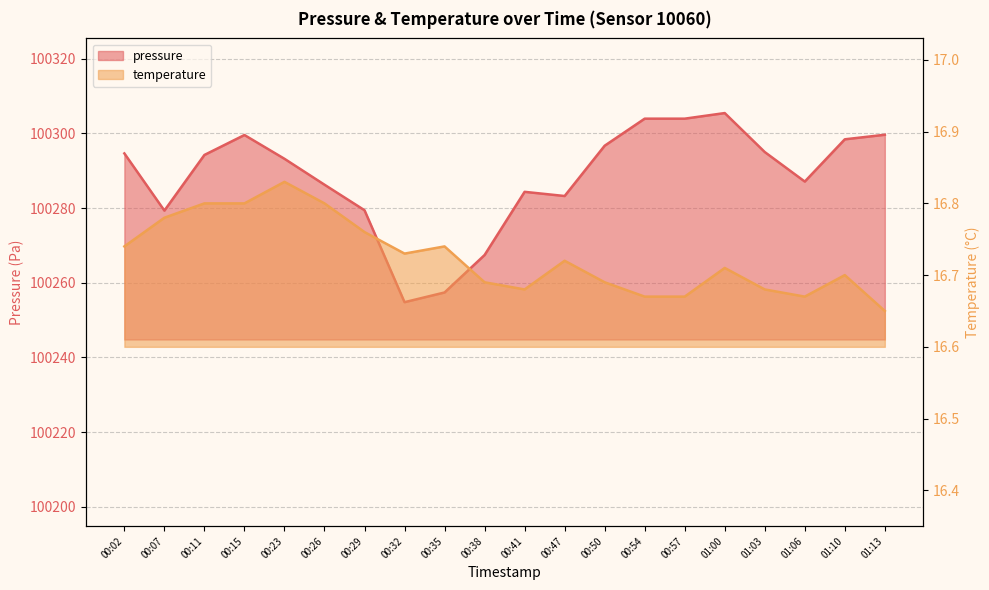

What is the difference between the pressure values at 01:00 and 00:57?

1.5